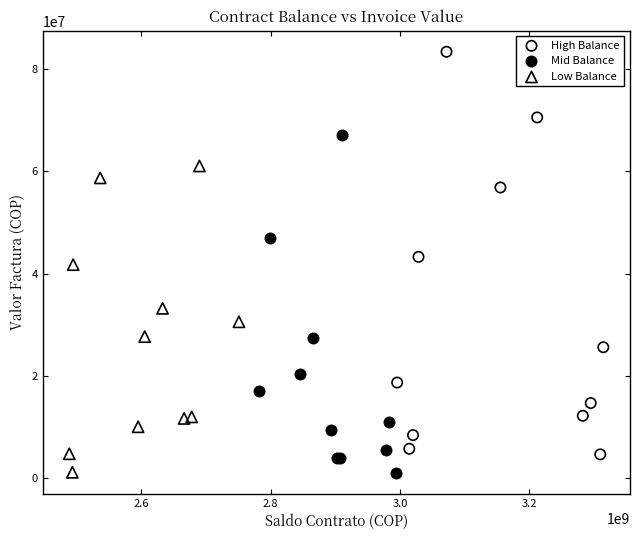

What are all the series names shown in the legend?

High Balance, Mid Balance, Low Balance